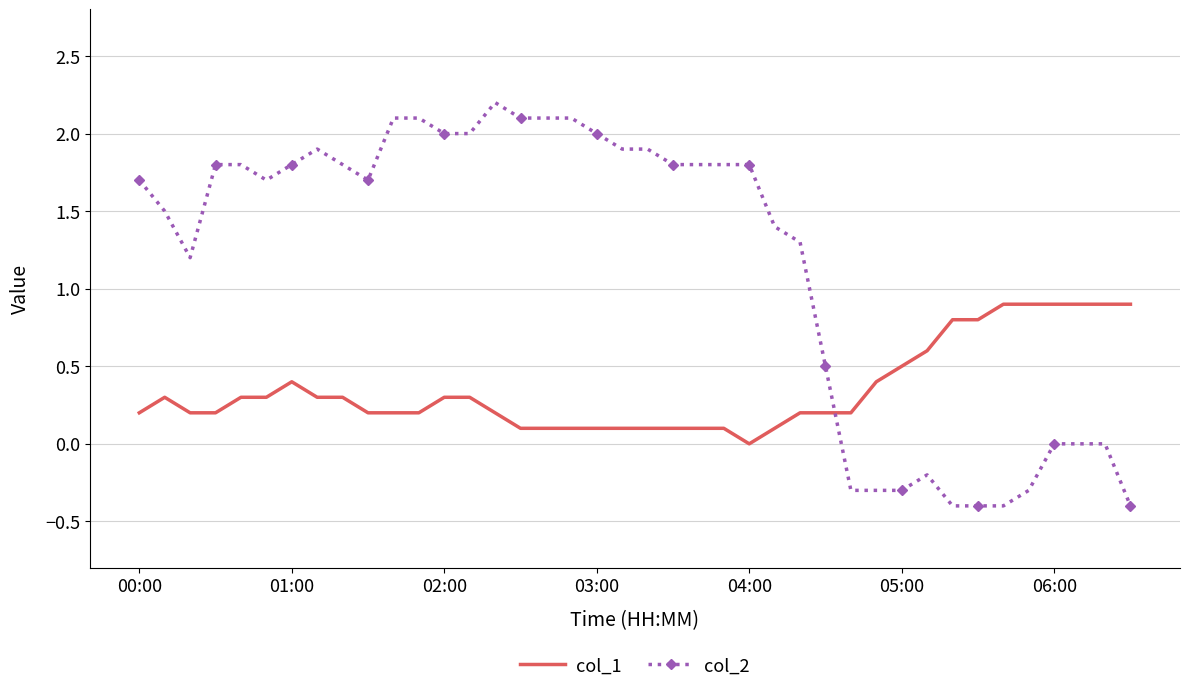

True or false: col_2 and col_1 intersect in this chart.

True